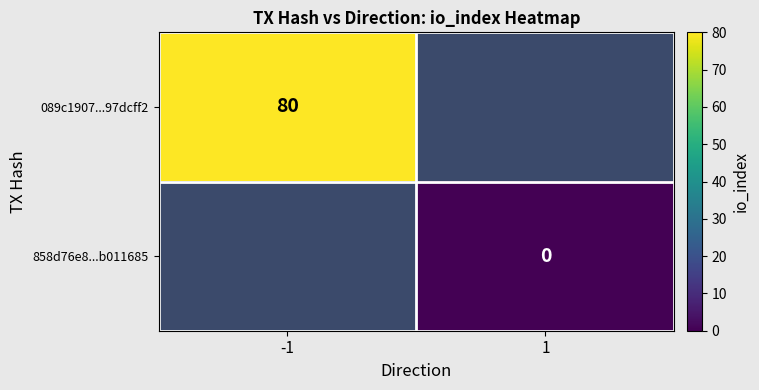

At how many categories does at least one series exceed 47?

1